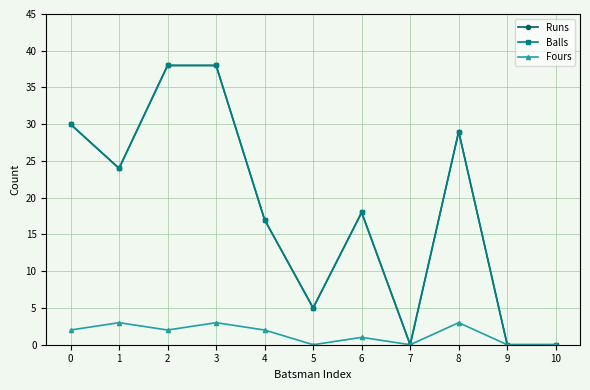

In Fours, how many points are higher than both neighbors (excluding endpoints)?

4